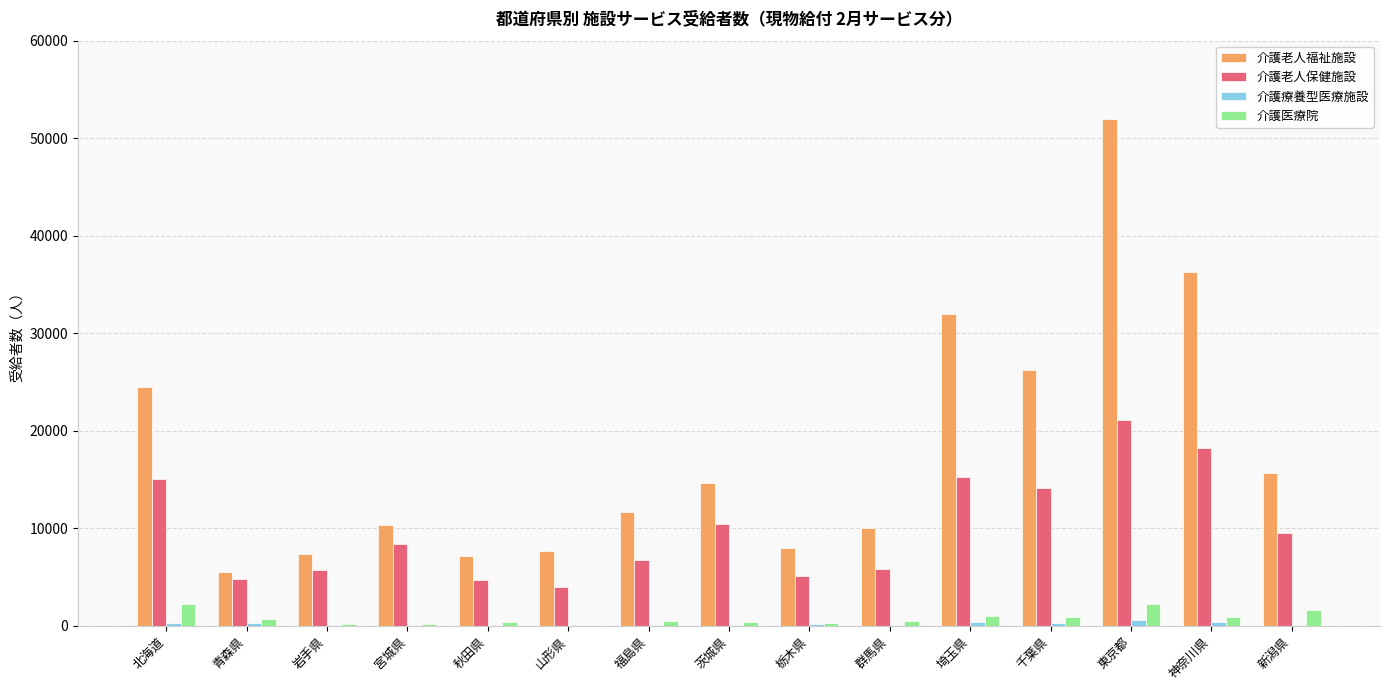

Is the value of 介護医療院 at 岩手県 greater than the value of 介護老人保健施設 at 群馬県?

No